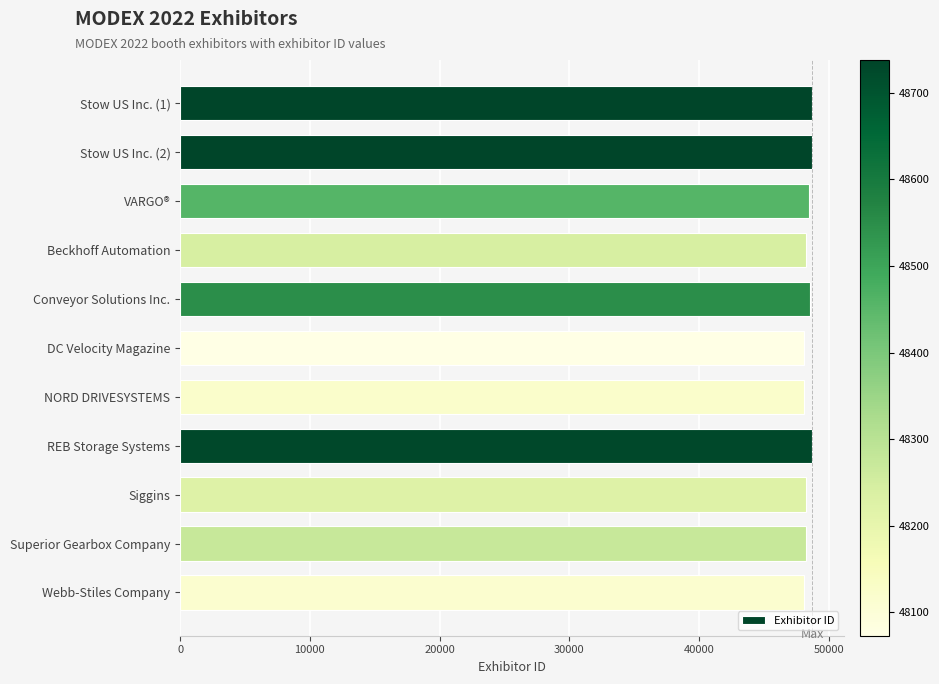

What is the average value?

48388